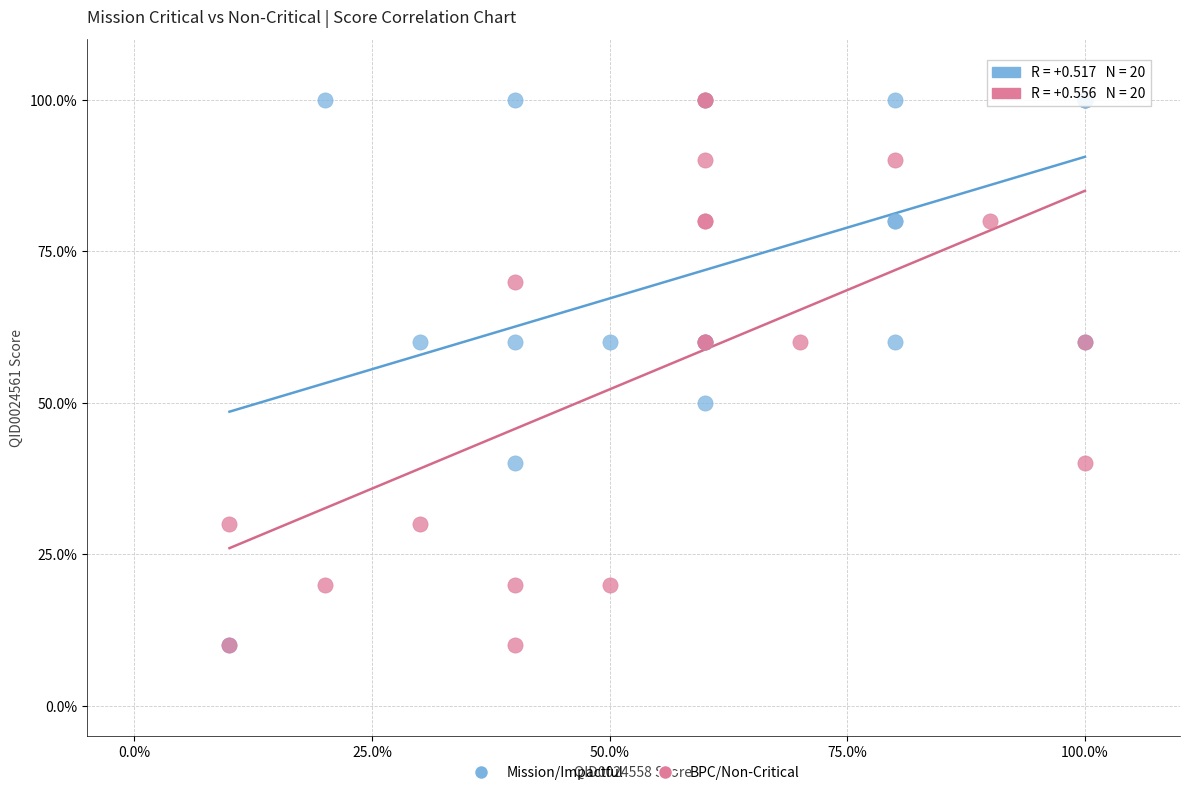

What are all the series names shown in the legend?

Mission/Impactful, BPC/Non-Critical